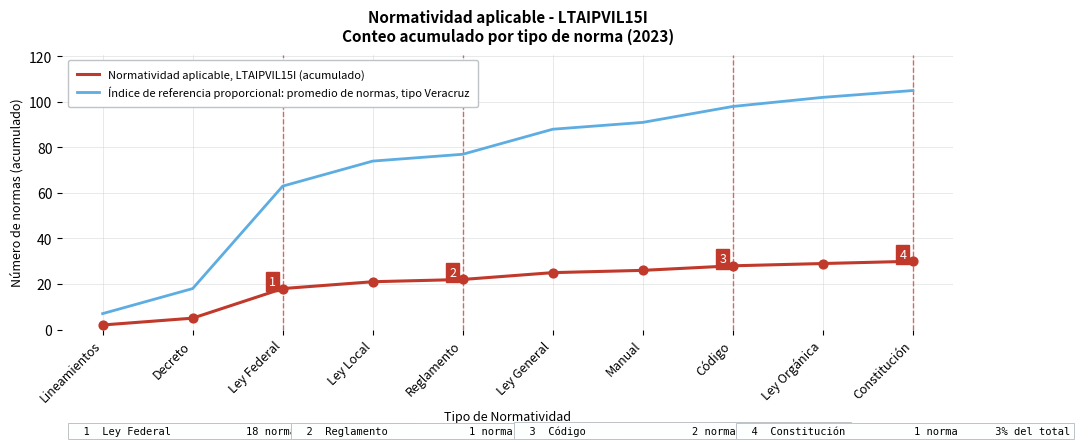

Which series has the largest total across all categories?

Índice de referencia proporcional: promedio de normas, tipo Veracruz